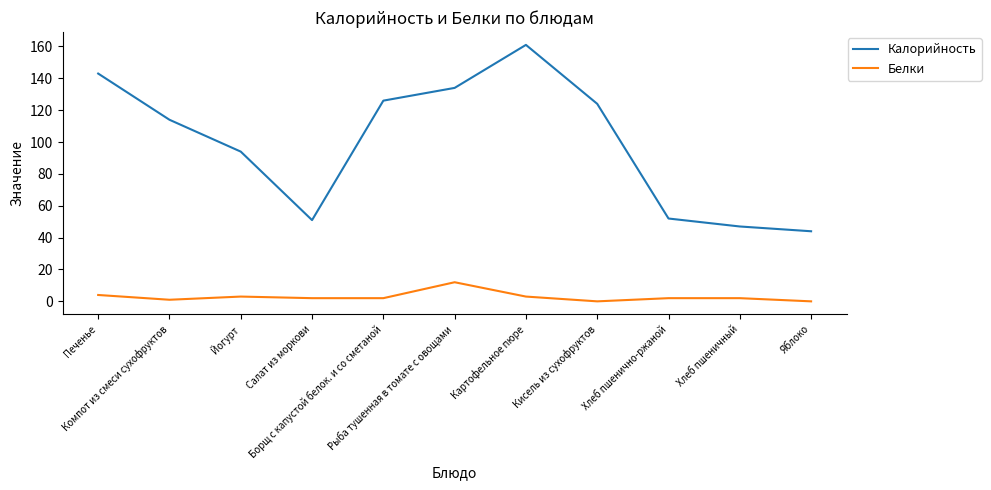

Which series has the largest range (max minus min)?

Калорийность